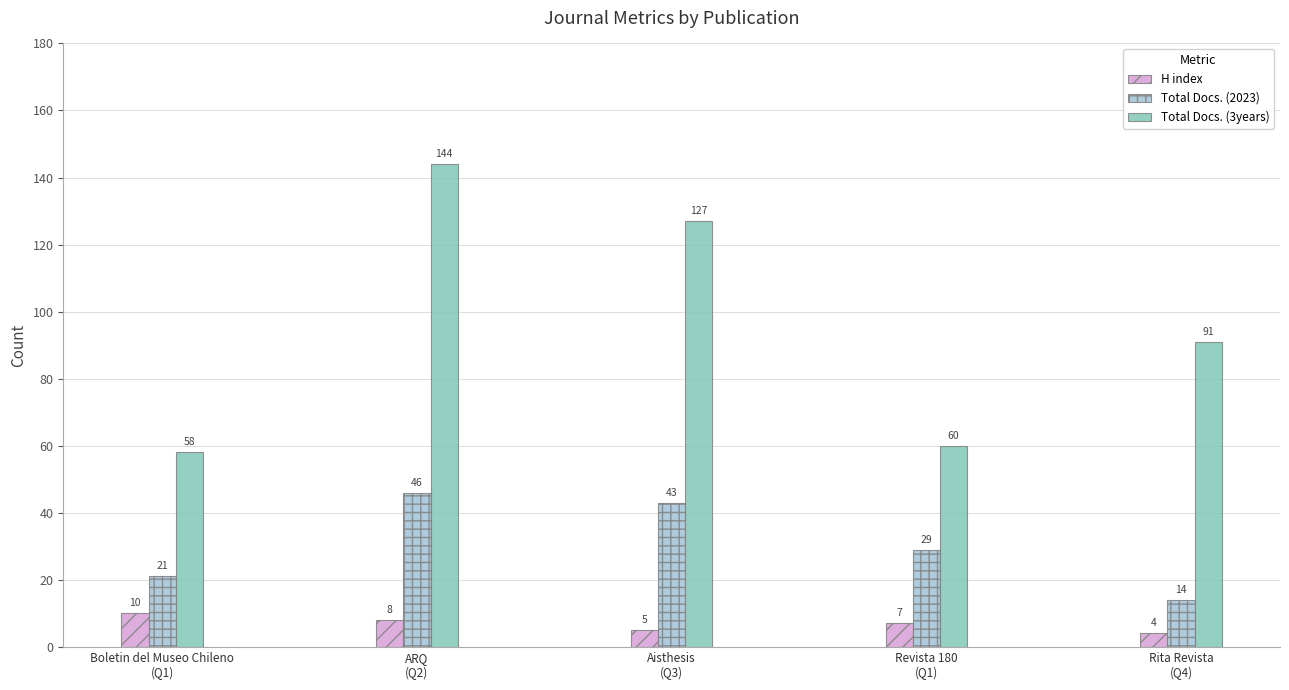

What is the greatest value displayed?

144